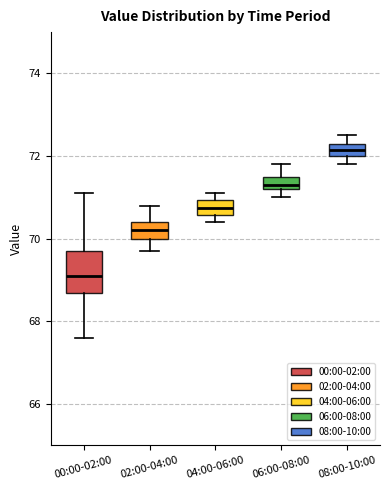

Which box's median line is the highest?

08:00-10:00